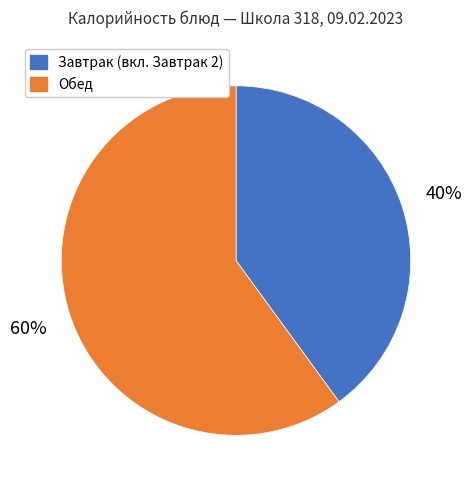

What is the smallest slice in the pie chart?

Завтрак (вкл. Завтрак 2)